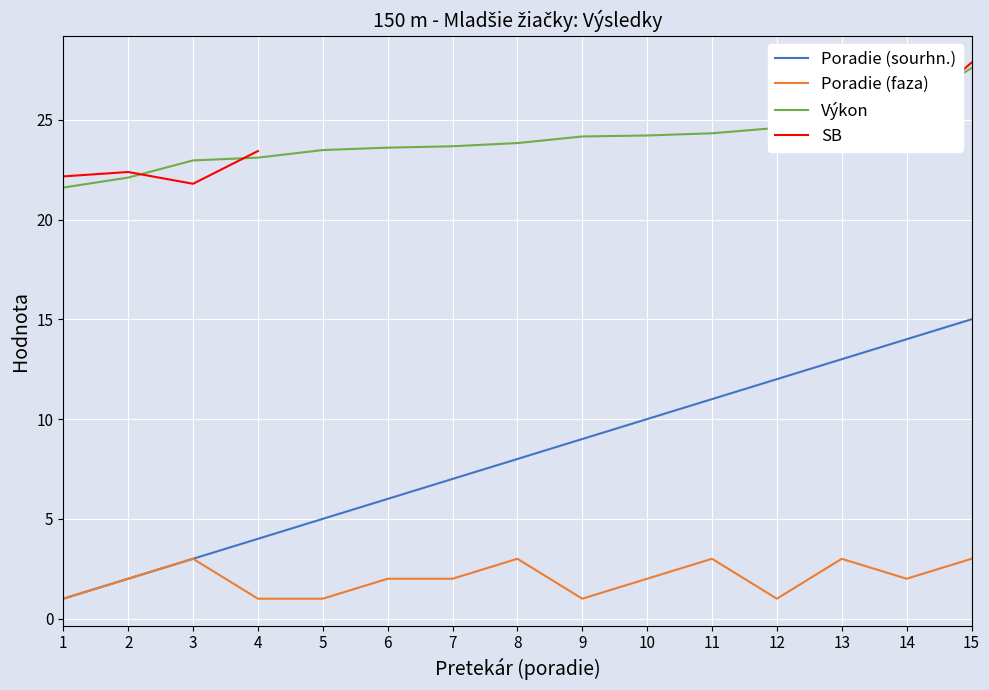

Is it true that Výkon equals 25.6 at 14?

True